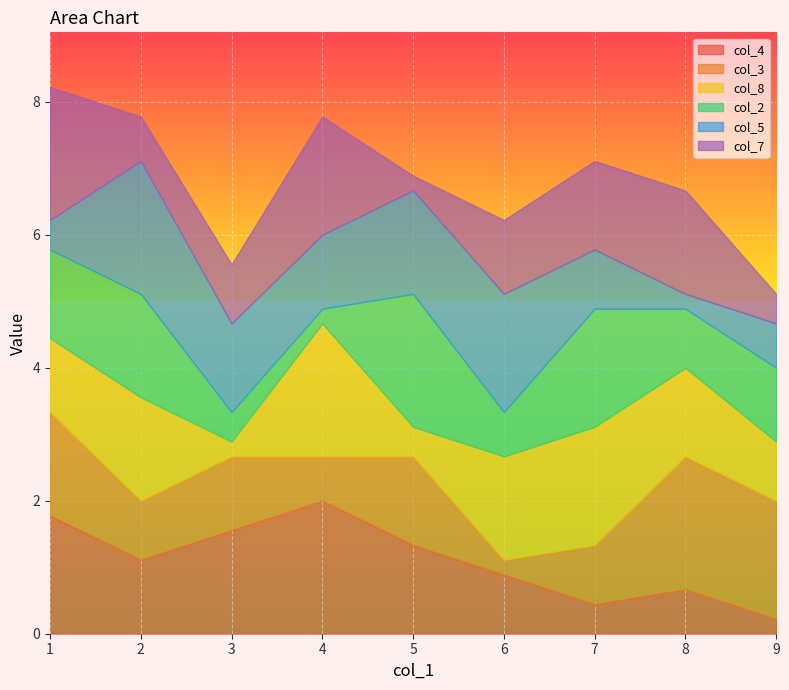

The col_4 series shows 1.3 at 5. True or false?

True